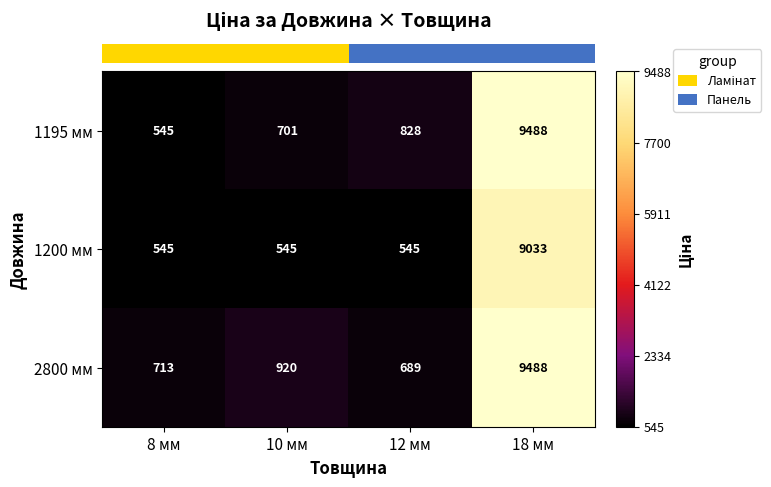

Reading right to left, list all the values displayed in this chart.

1195 мм: 9488	828	701	545
1200 мм: 9033	545	545	545
2800 мм: 9488	689	920	713